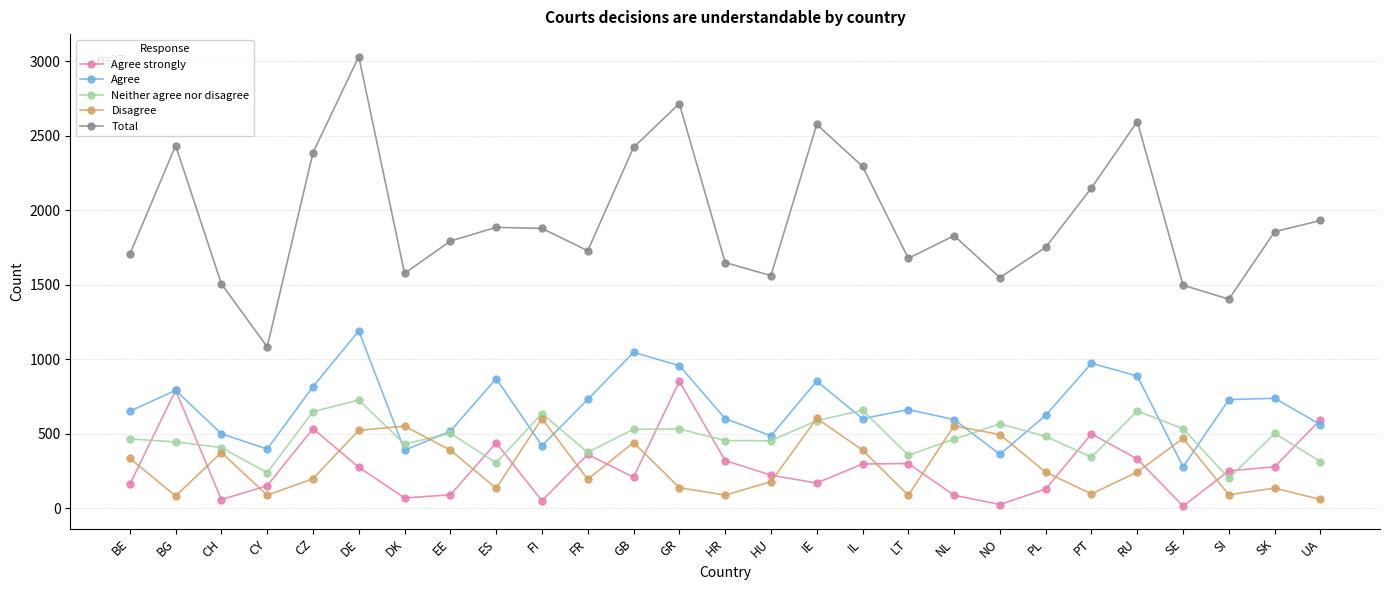

Which series has the largest range (max minus min)?

Total